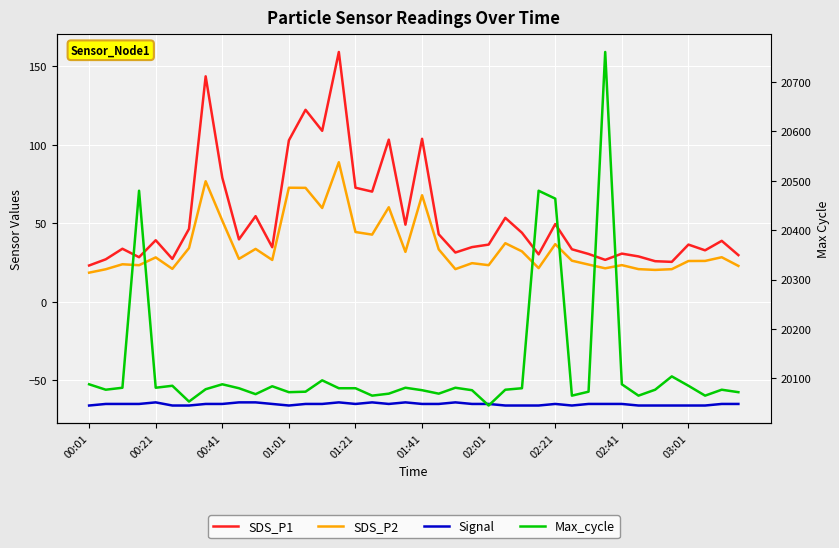

At which category does SDS_P1 reach its first local peak?

00:41